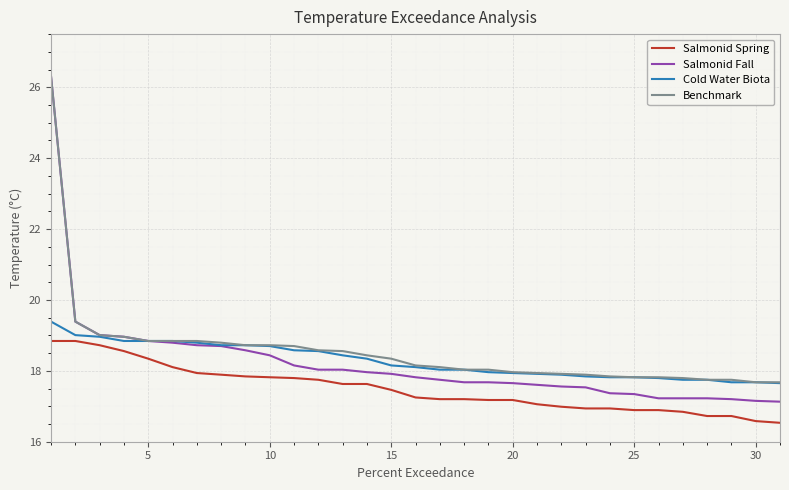

Which series has the largest range (max minus min)?

Salmonid Fall